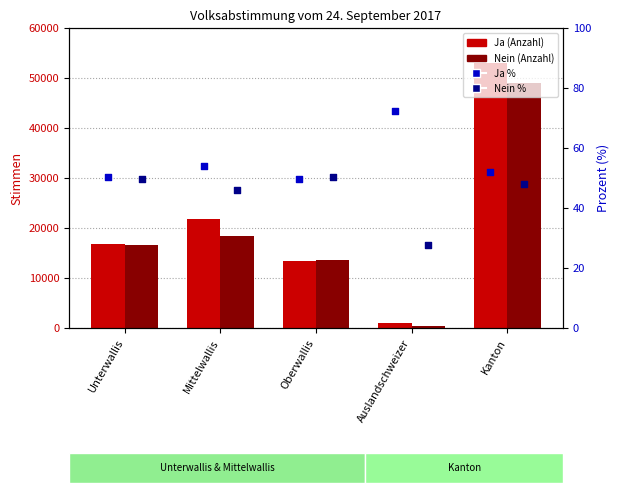

Which series has the largest total across all categories?

Ja